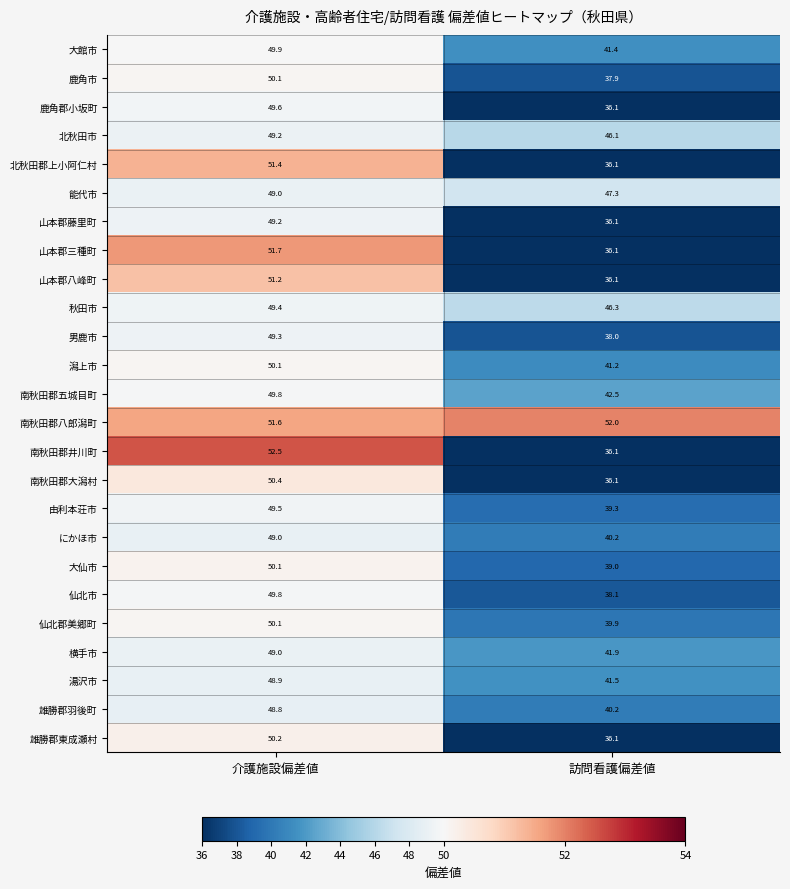

Is it true that 湯沢市 equals 41.5 at 訪問看護偏差値?

True